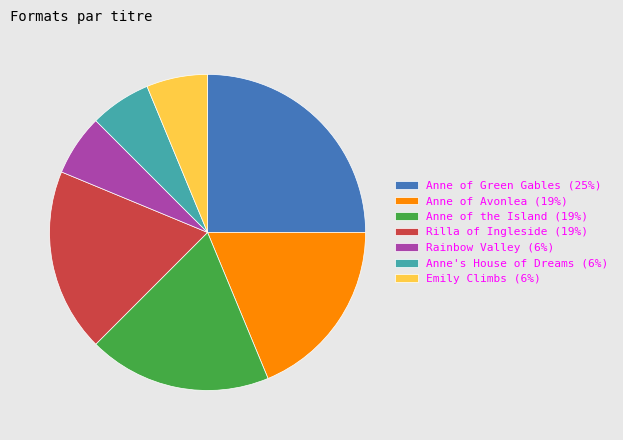

Is there any slice that represents more than half of the pie?

No